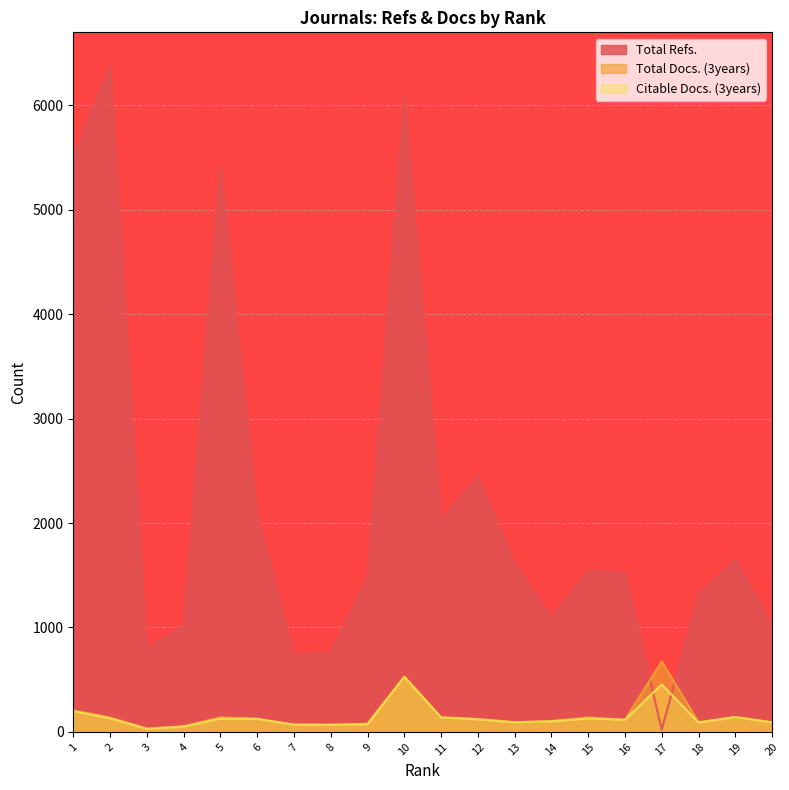

True or false: Total Docs. (3years) and Citable Docs. (3years) cross at least once.

False